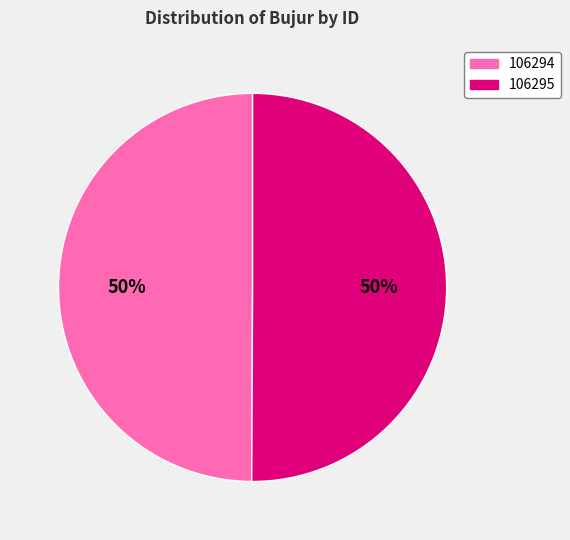

Is the sum of 106295 and 106294 greater than half?

Yes